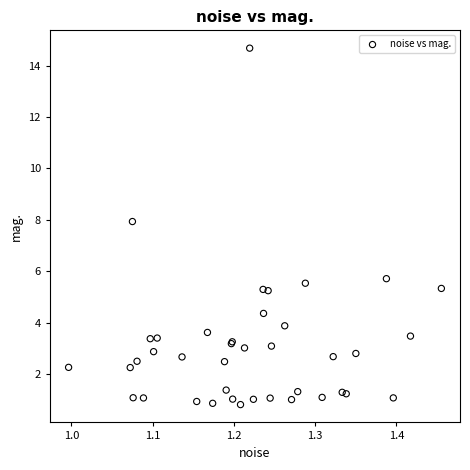

What Y value in the scatter plot is closest to 7?

7.9